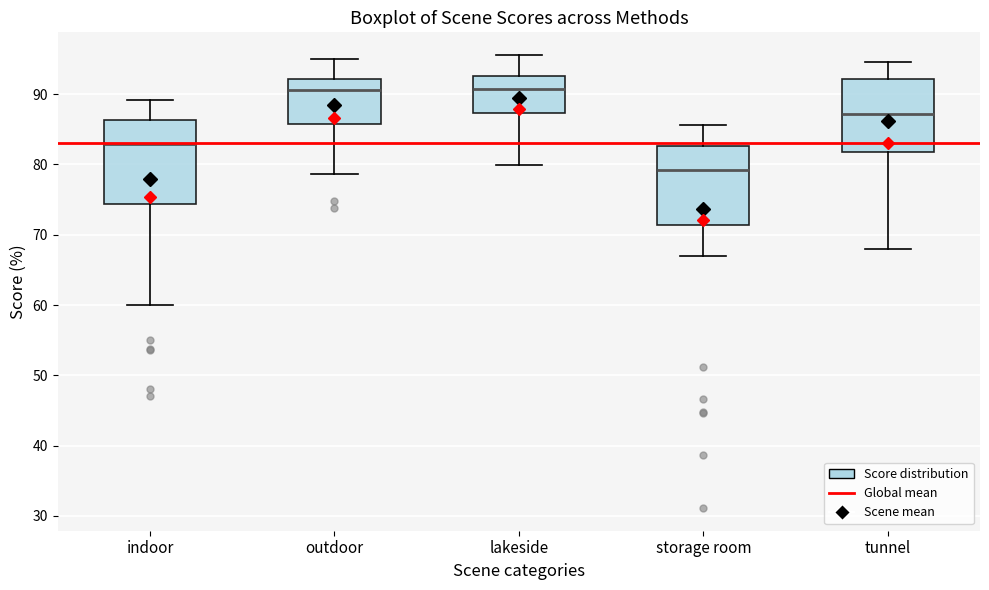

Reading left to right, transcribe this box plot: for each box, give where its median line is, the range the box spans, and where its two whiskers end, as read against the y-axis. The values are not printed on the chart, so give them approximately, as read against the axis.

indoor: median 83, box 74 to 86, whiskers 60 to 89
outdoor: median 91, box 86 to 92, whiskers 79 to 95
lakeside: median 91, box 87 to 93, whiskers 80 to 96
storage room: median 79, box 71 to 83, whiskers 67 to 86
tunnel: median 87, box 82 to 92, whiskers 68 to 95